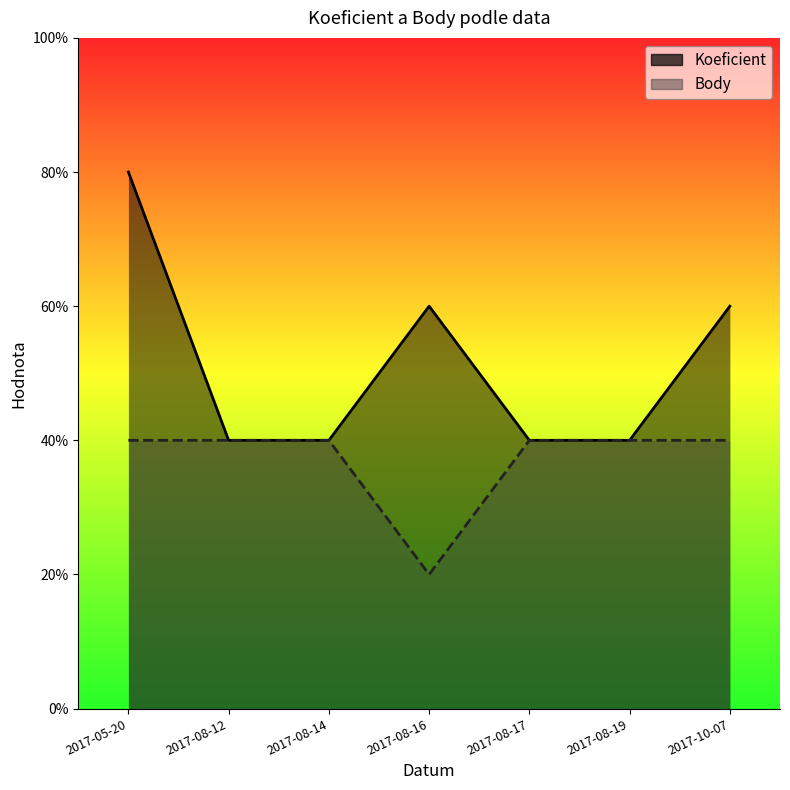

The value of Koeficient at 2017-05-20 is 4. True or false?

True